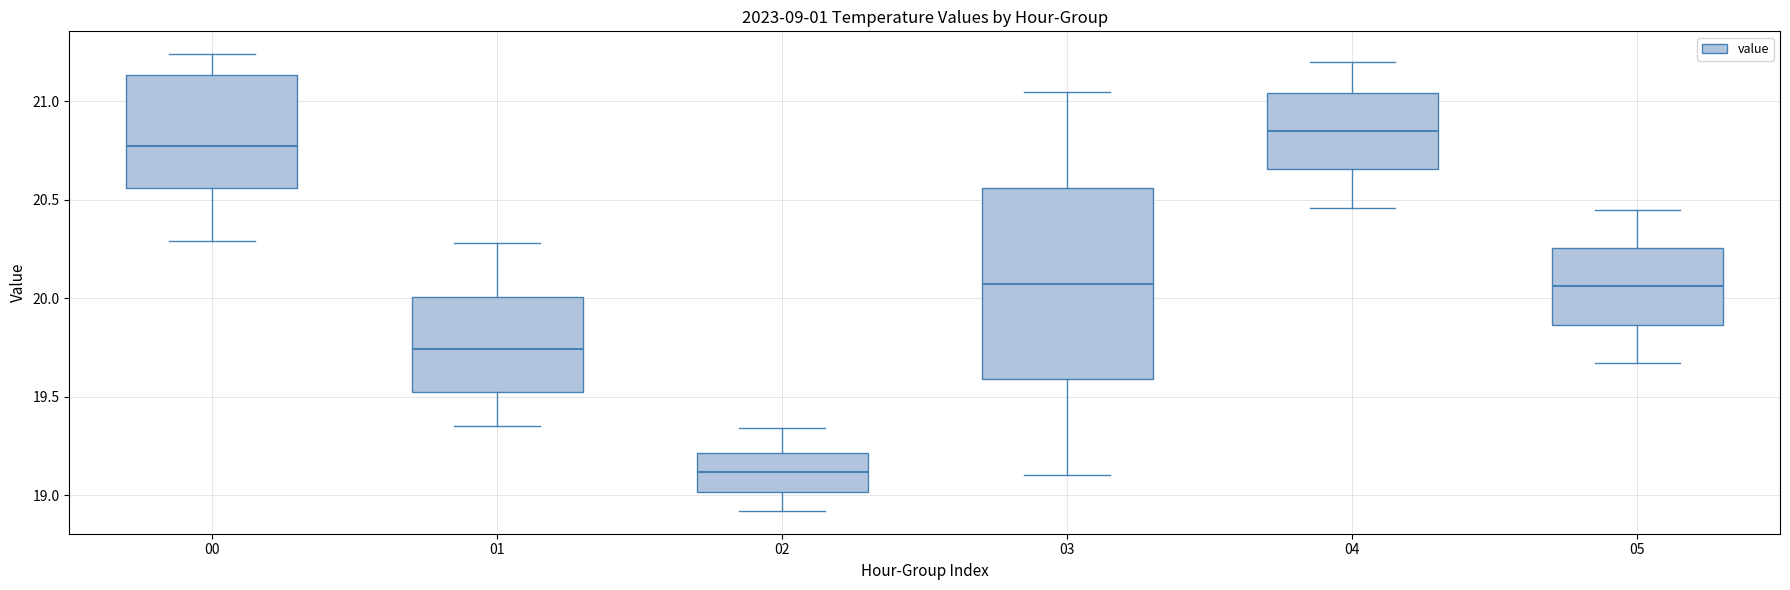

Which box's median line is the highest?

04